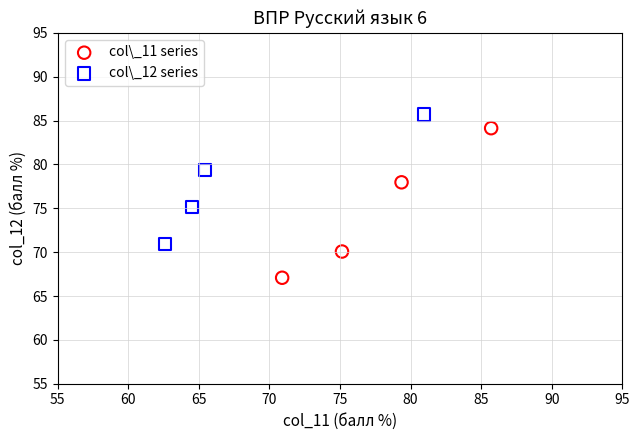

Which series contains the lowest Y value?

col\_11 series